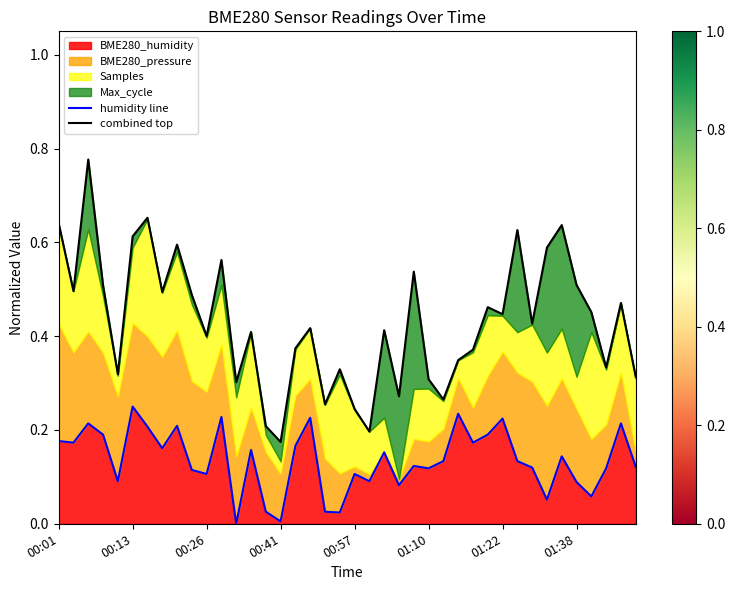

Reading right to left, extract all data points from this chart.

humidity line: 0.1	0.2	0.1	0.1	0.1	0.1	0.1	0.1	0.1	0.2	0.2	0.2	0.2	0.1	0.1	0.1	0.1	0.2	0.1	0.1	0.0	0.0	0.2	0.2	0.0	0.0	0.2	0.0	0.2	0.1	0.1	0.2	0.2	0.2	0.2	0.1	0.2	0.2	0.2	0.2
combined top: 0.3	0.5	0.3	0.5	0.5	0.6	0.6	0.4	0.6	0.4	0.5	0.4	0.3	0.3	0.3	0.5	0.3	0.4	0.2	0.2	0.3	0.3	0.4	0.4	0.2	0.2	0.4	0.3	0.6	0.4	0.5	0.6	0.5	0.7	0.6	0.3	0.5	0.8	0.5	0.6